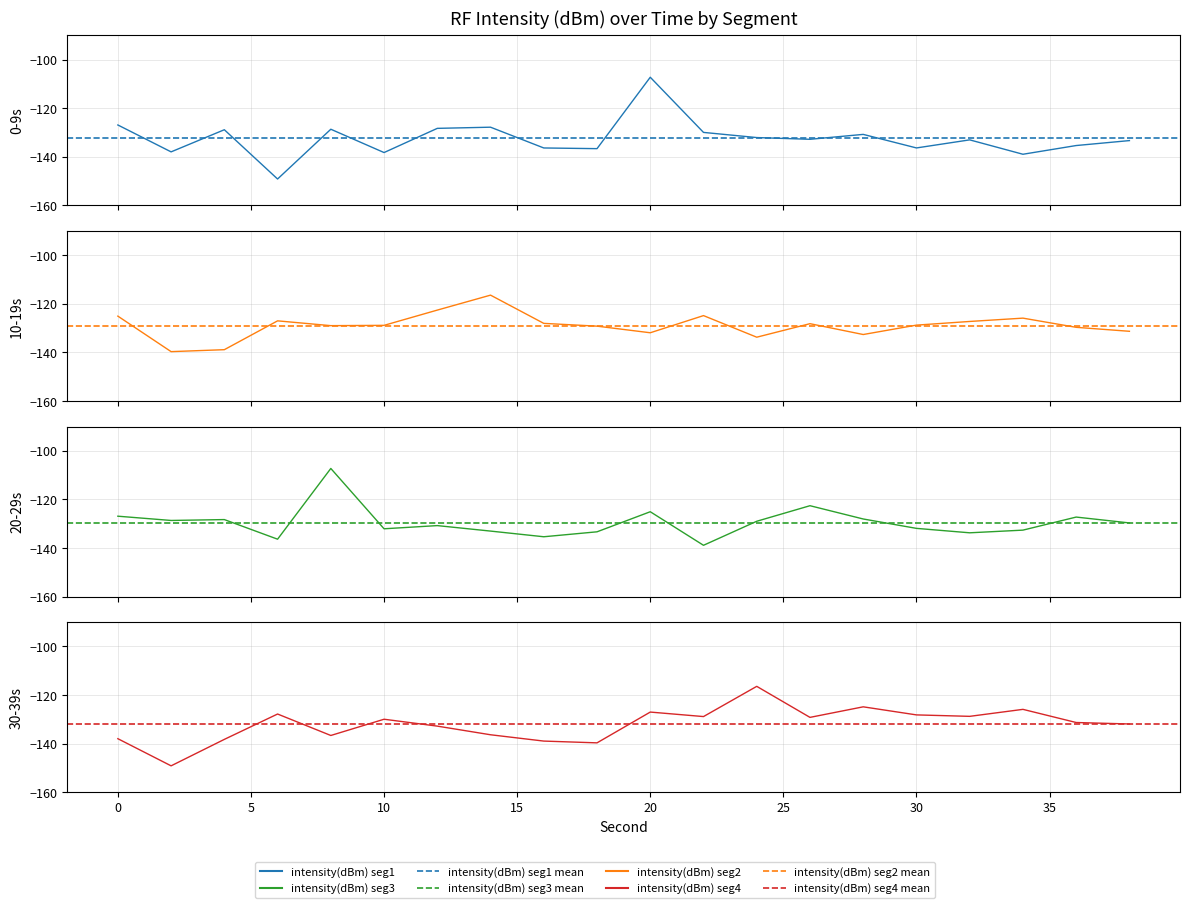

Is it true that intensity(dBm) seg3 equals -165.4 at 8?

False